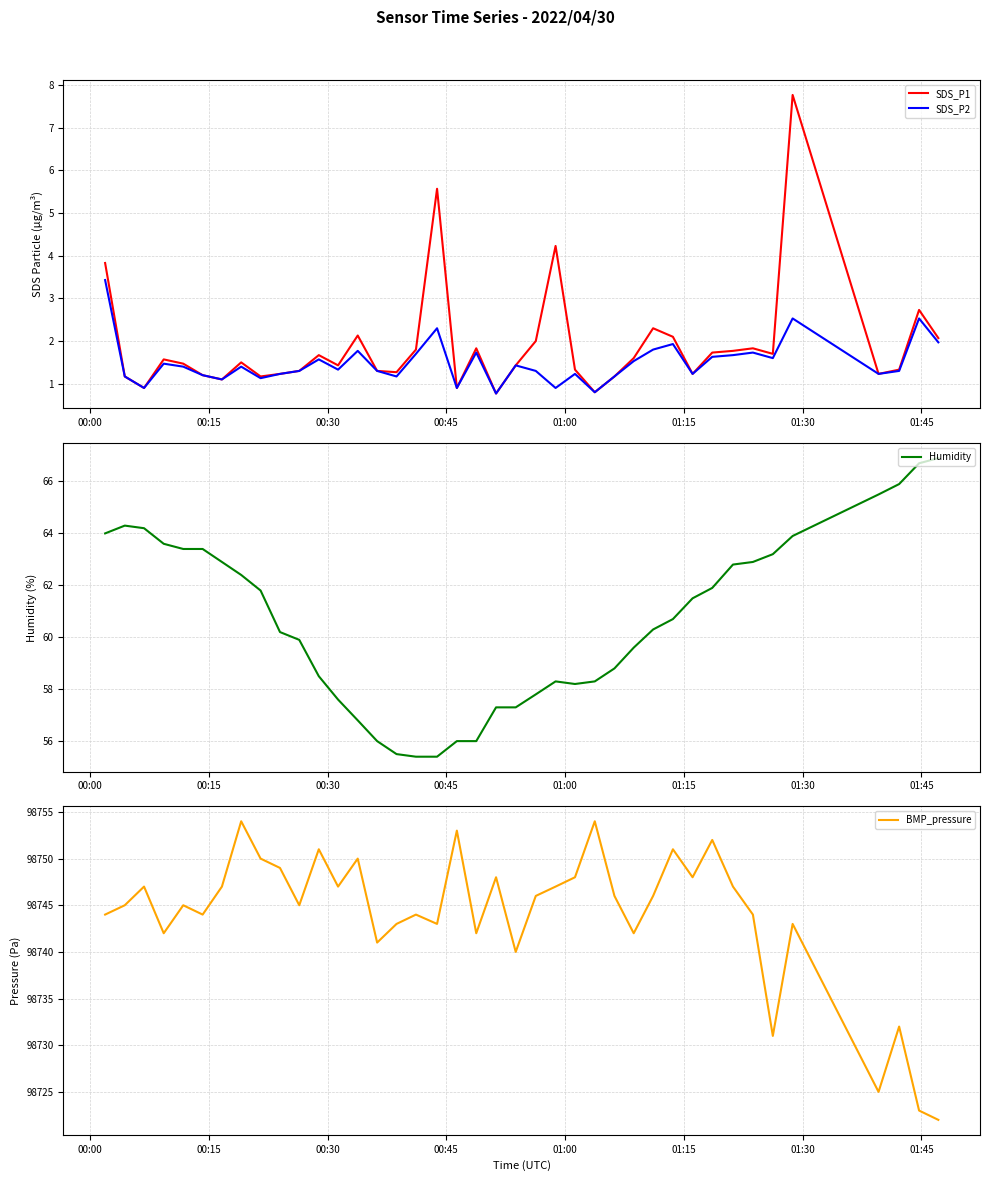

What is the minimum value for BMP_pressure?

98722